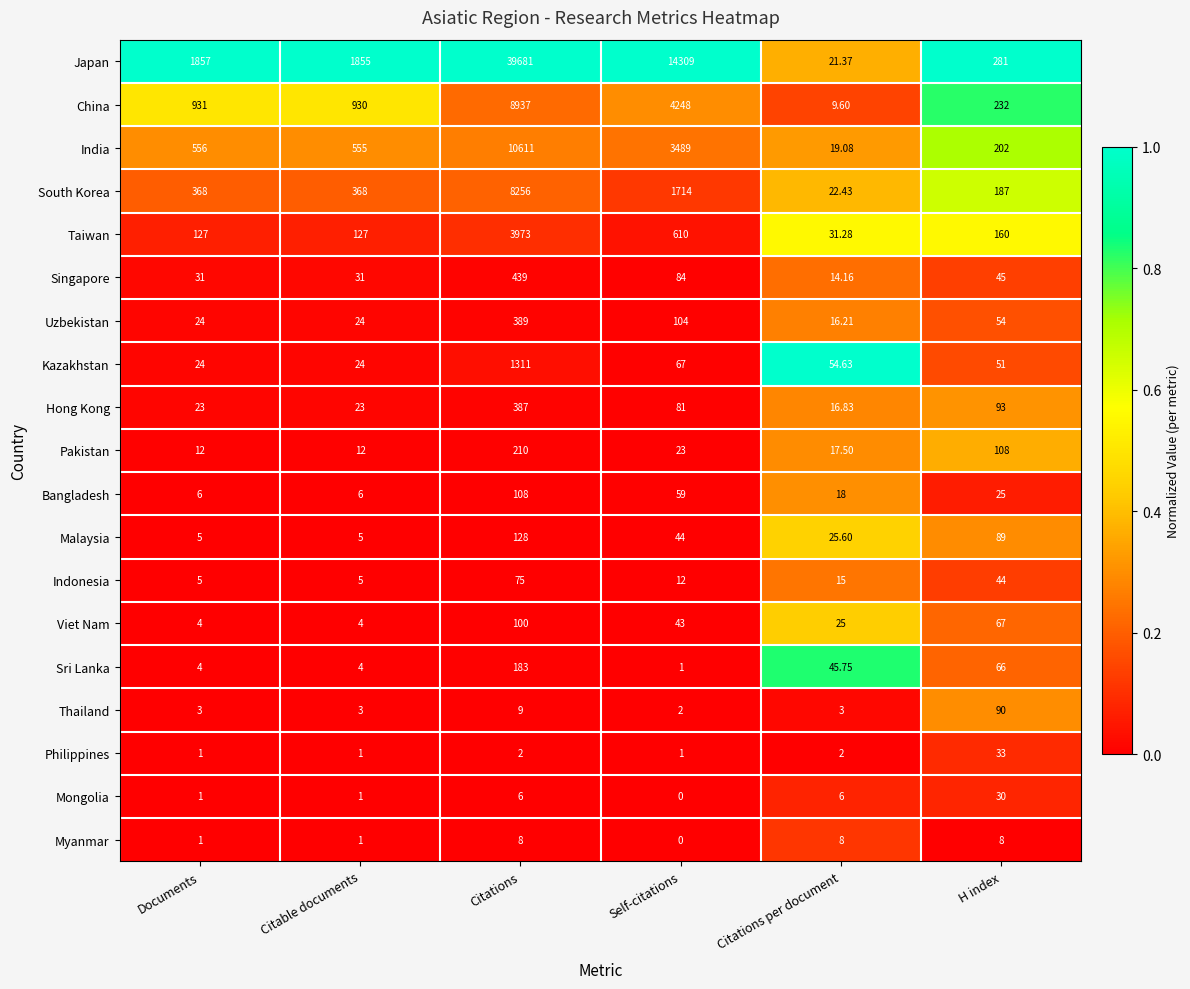

At which label is Indonesia closest to 40?

H index